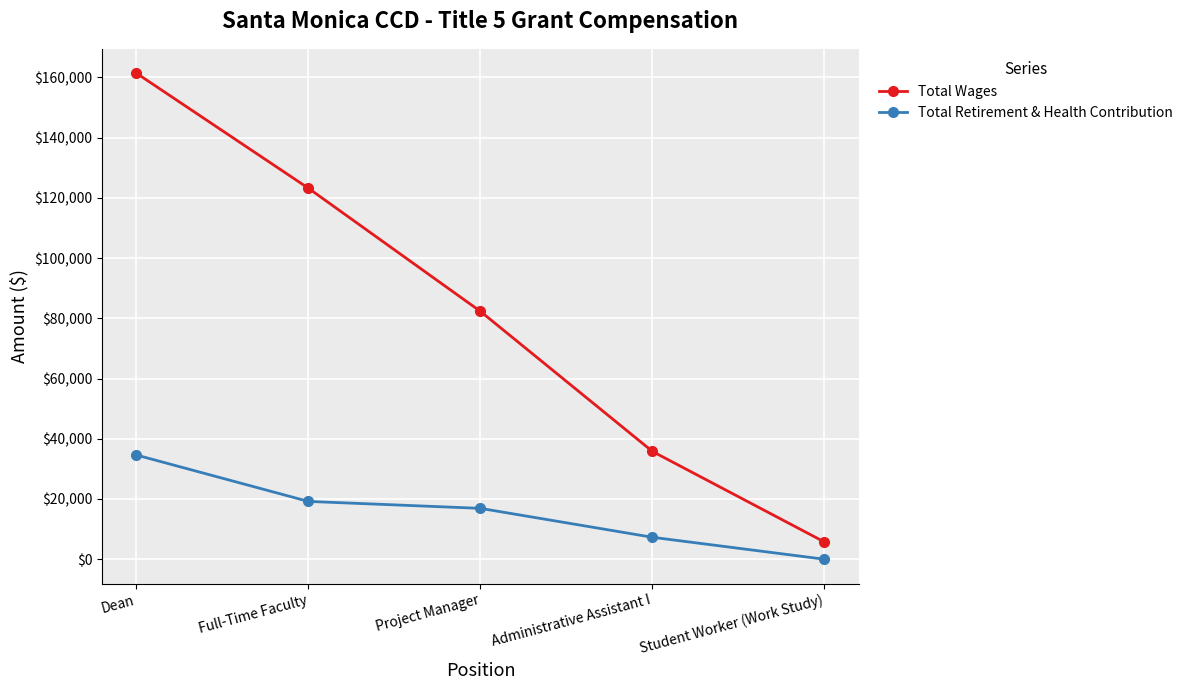

Is this an area chart (filled region under the line)?

No